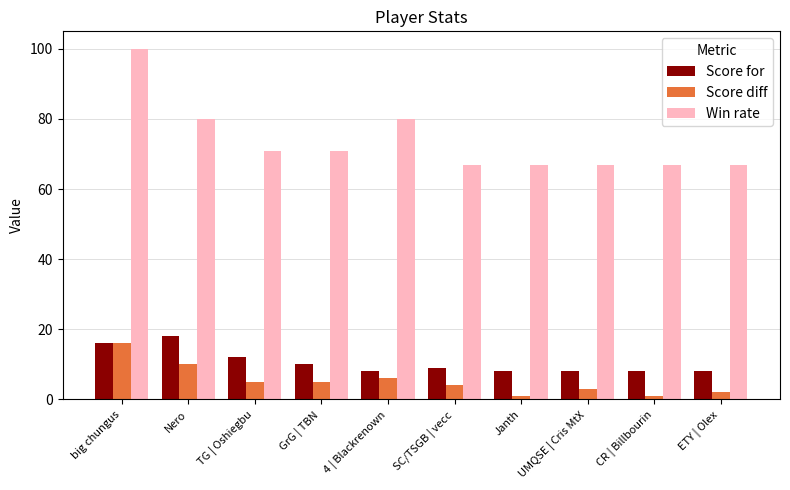

What is the label of the 7th bar from the right?

GrG | TBN